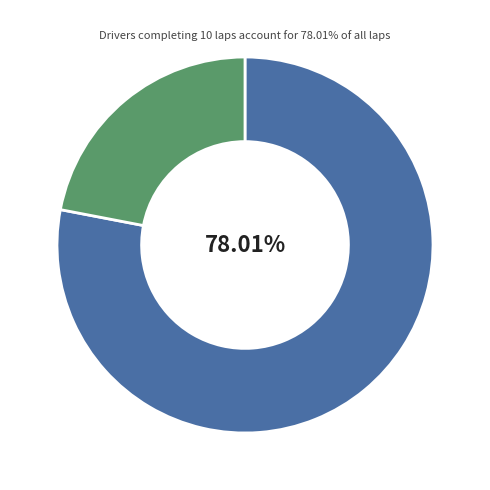

Is there a majority slice in this chart?

Yes